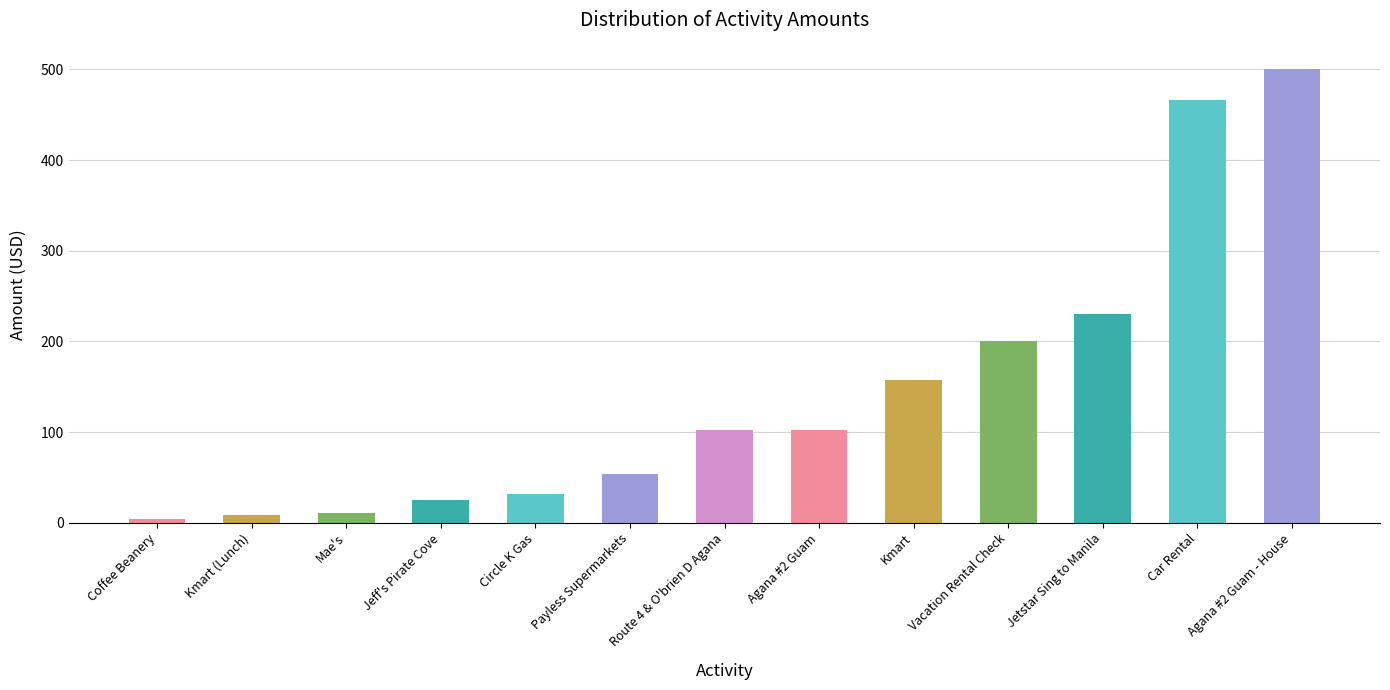

What is the label of the 11th bar from the left?

Jetstar Sing to Manila